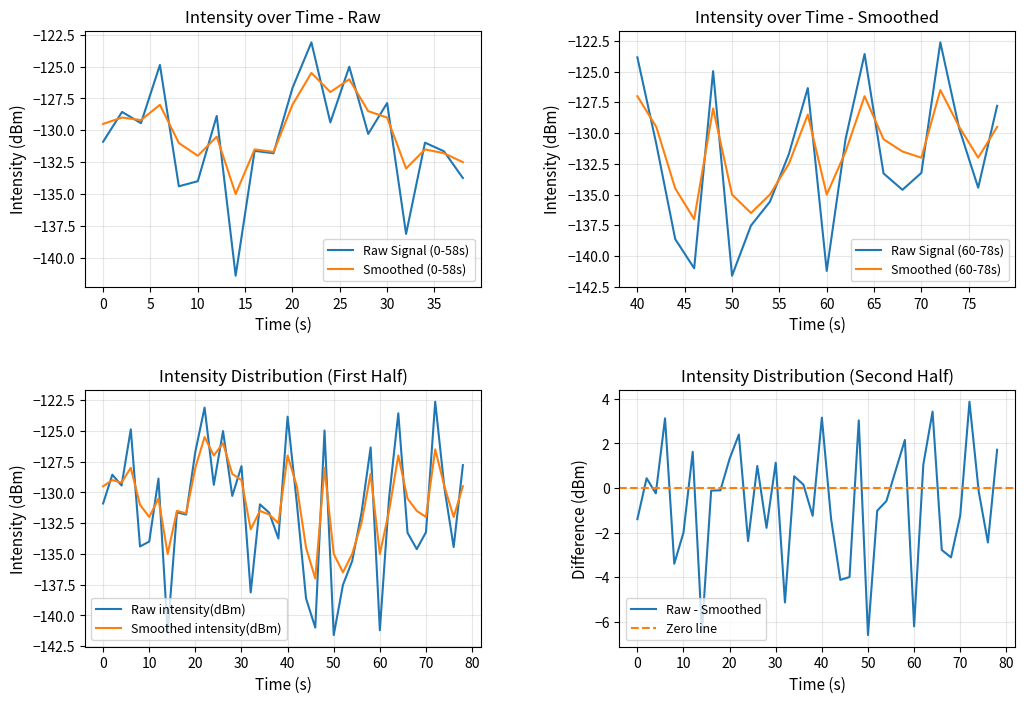

What is the maximum value for Raw intensity(dBm)?

-122.6